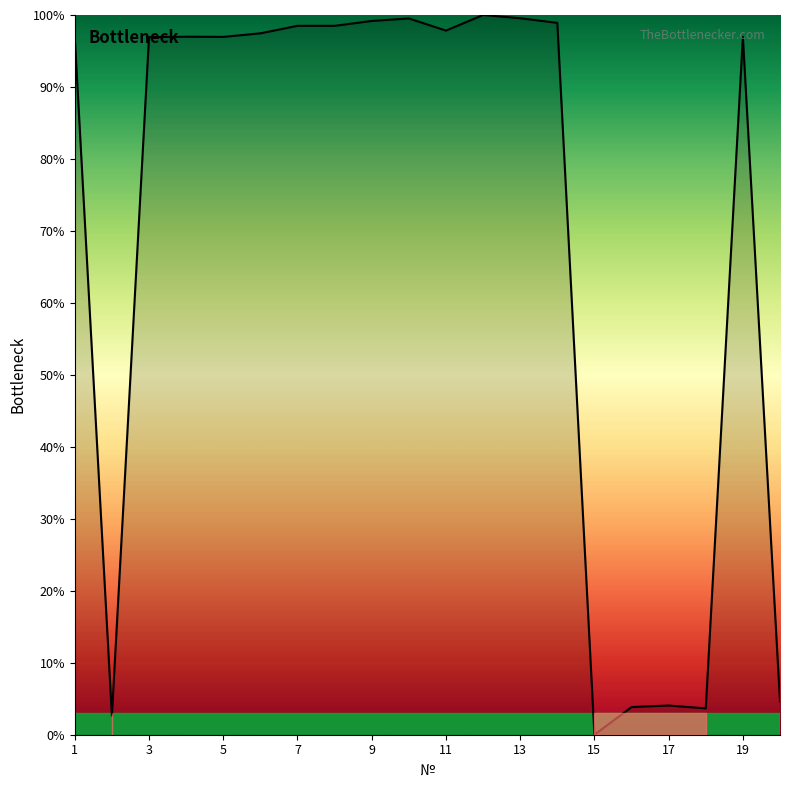

What is the maximum value shown in the chart?

100.0